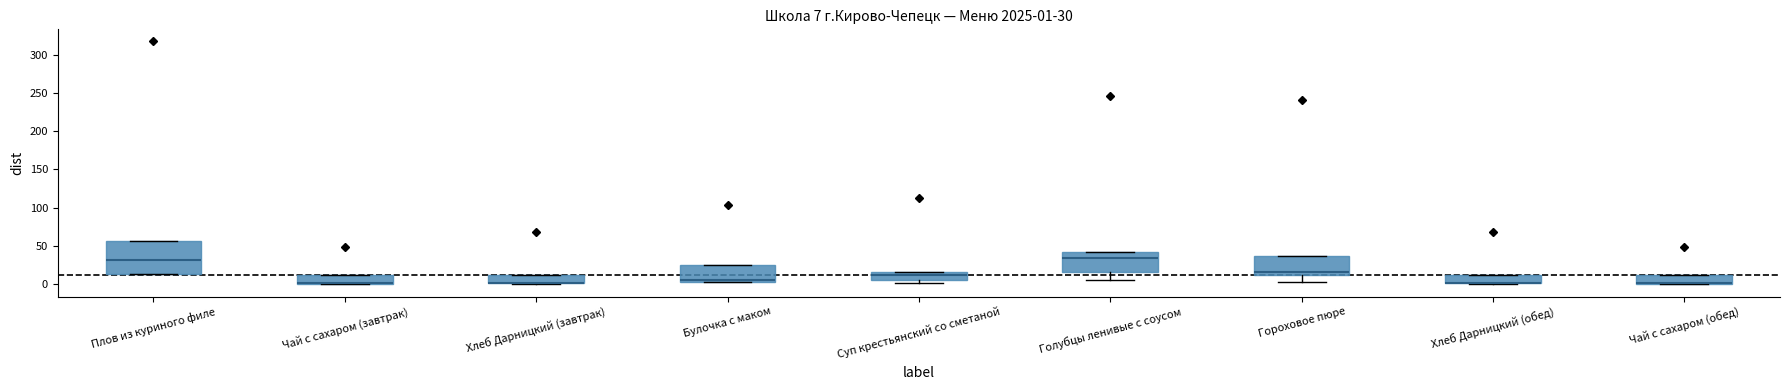

Comparing the boxes themselves (not the whiskers), which one is the tallest?

Плов из куриного филе